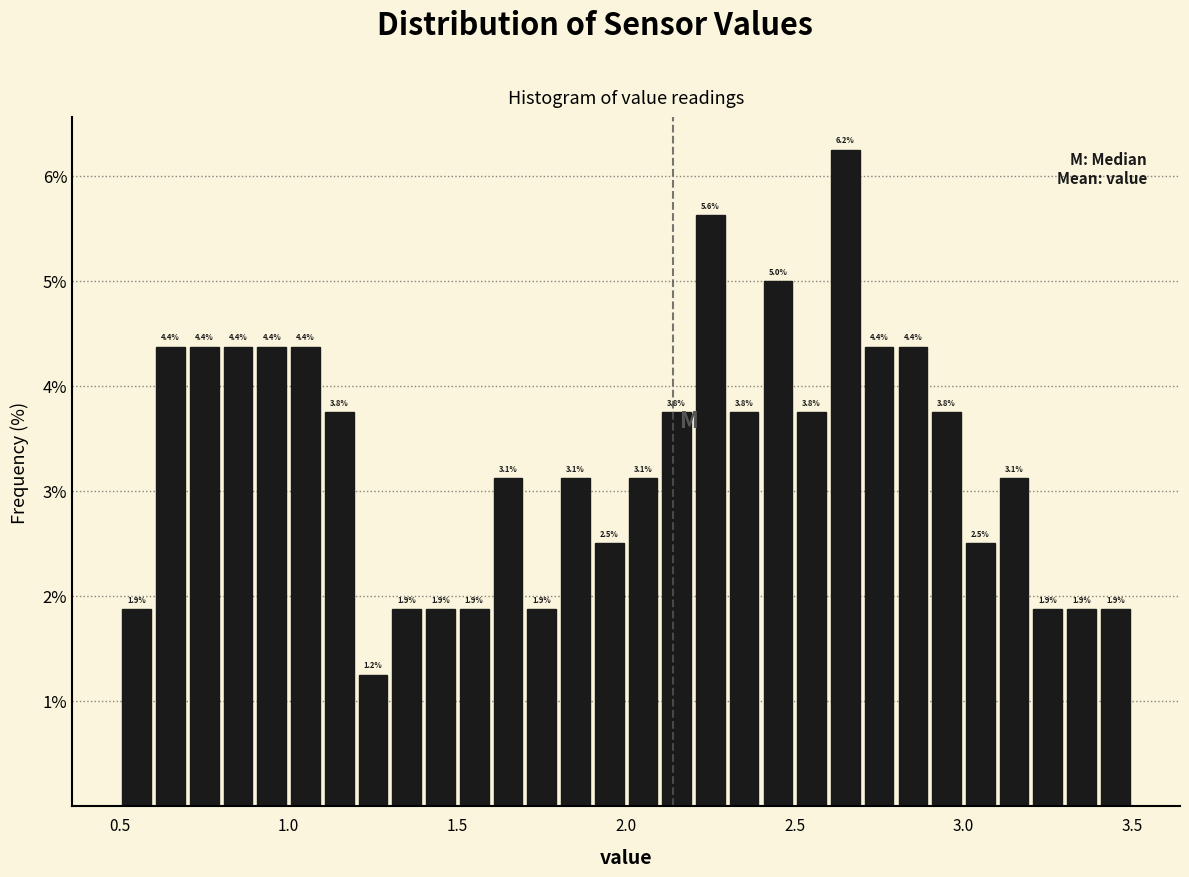

Read against the x-axis, roughly where is the centre of the tallest bar?

2.65